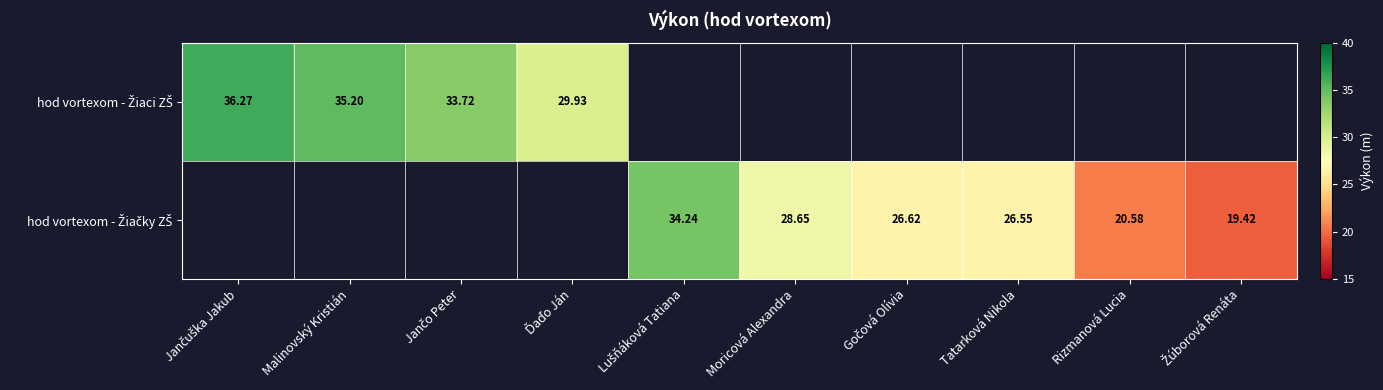

How many values in hod vortexom - Žiaci ZŠ are above zero?

4